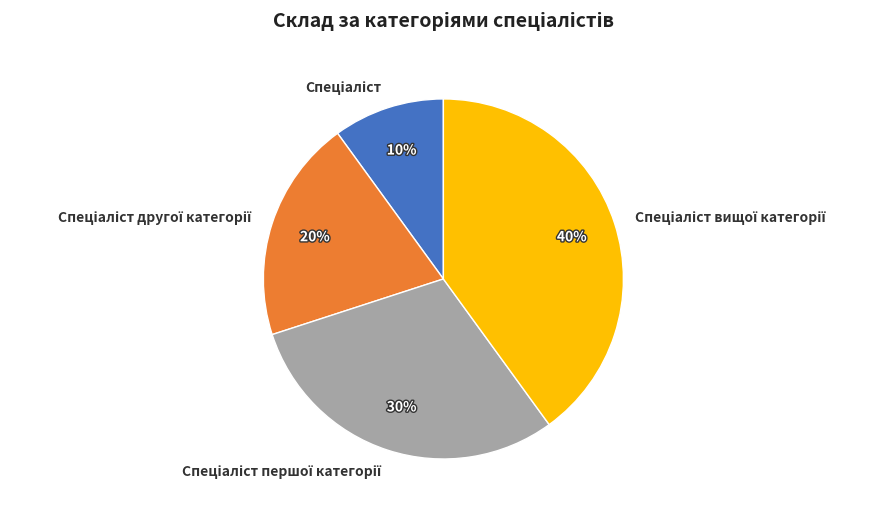

To the nearest percent, what is the difference between the largest and smallest slice percentages?

30%